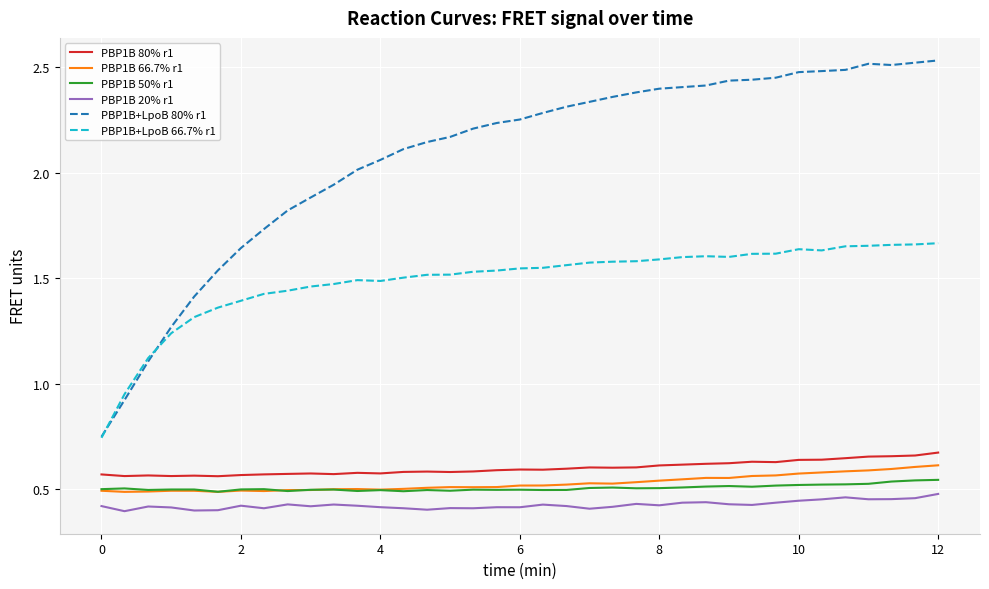

Which series has the largest total across all categories?

PBP1B+LpoB 80% r1